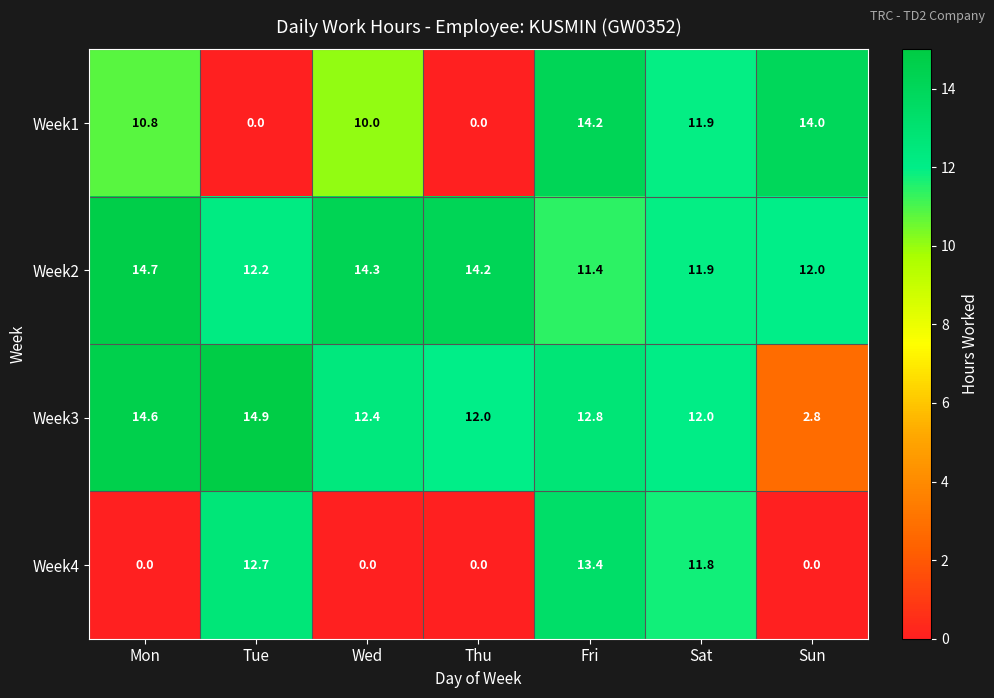

How many data points in Week4 are above 0?

3